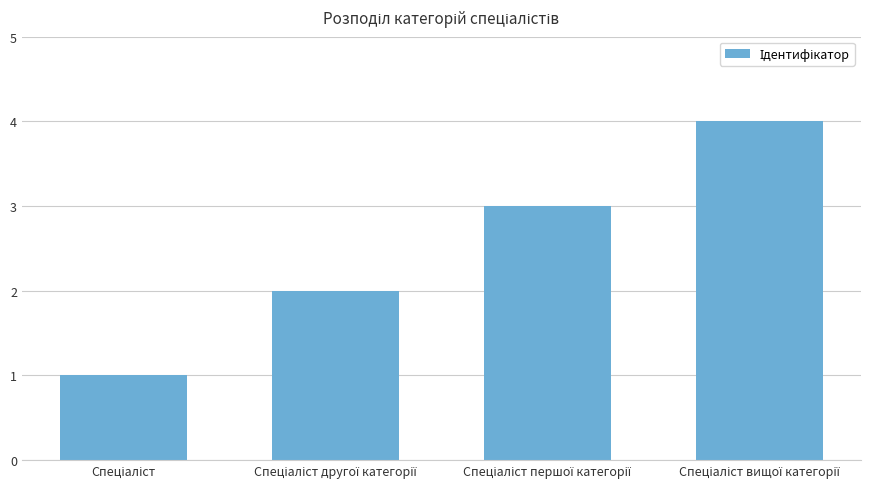

What is the maximum value shown in the chart?

4